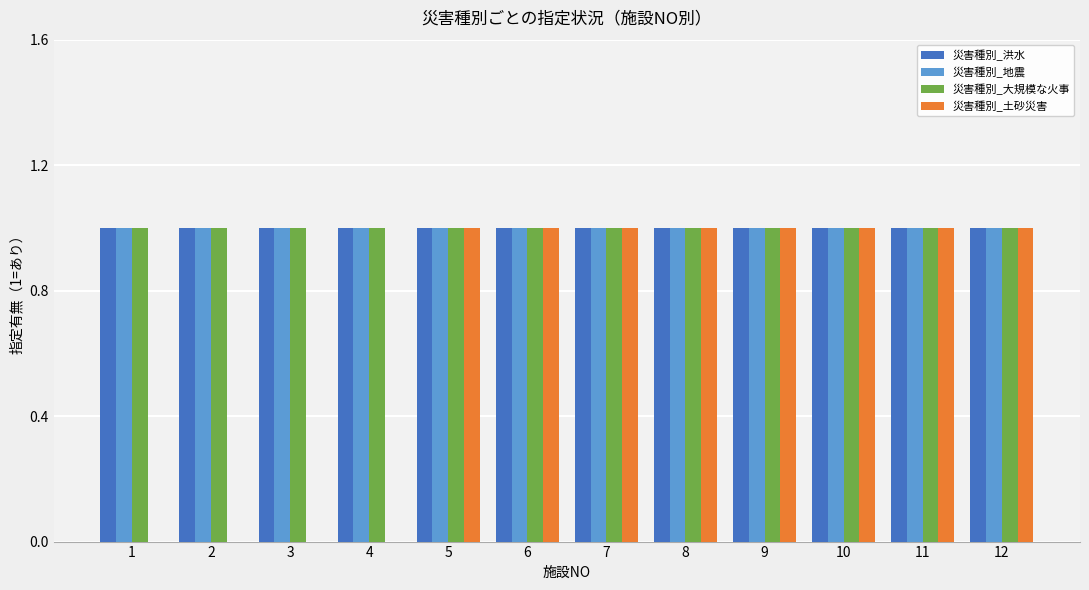

Are the bars grouped side by side (vs. stacked)?

Yes